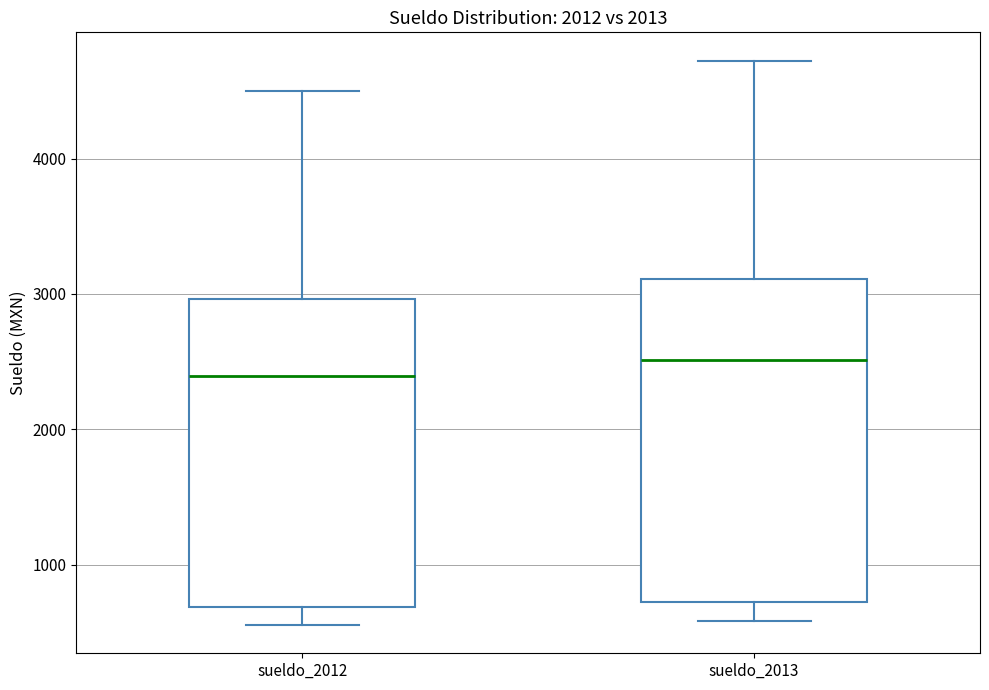

Where does the upper whisker of the box for sueldo_2012 end on the y-axis? The values are not printed on the chart, so give them approximately, as read against the axis.

4500